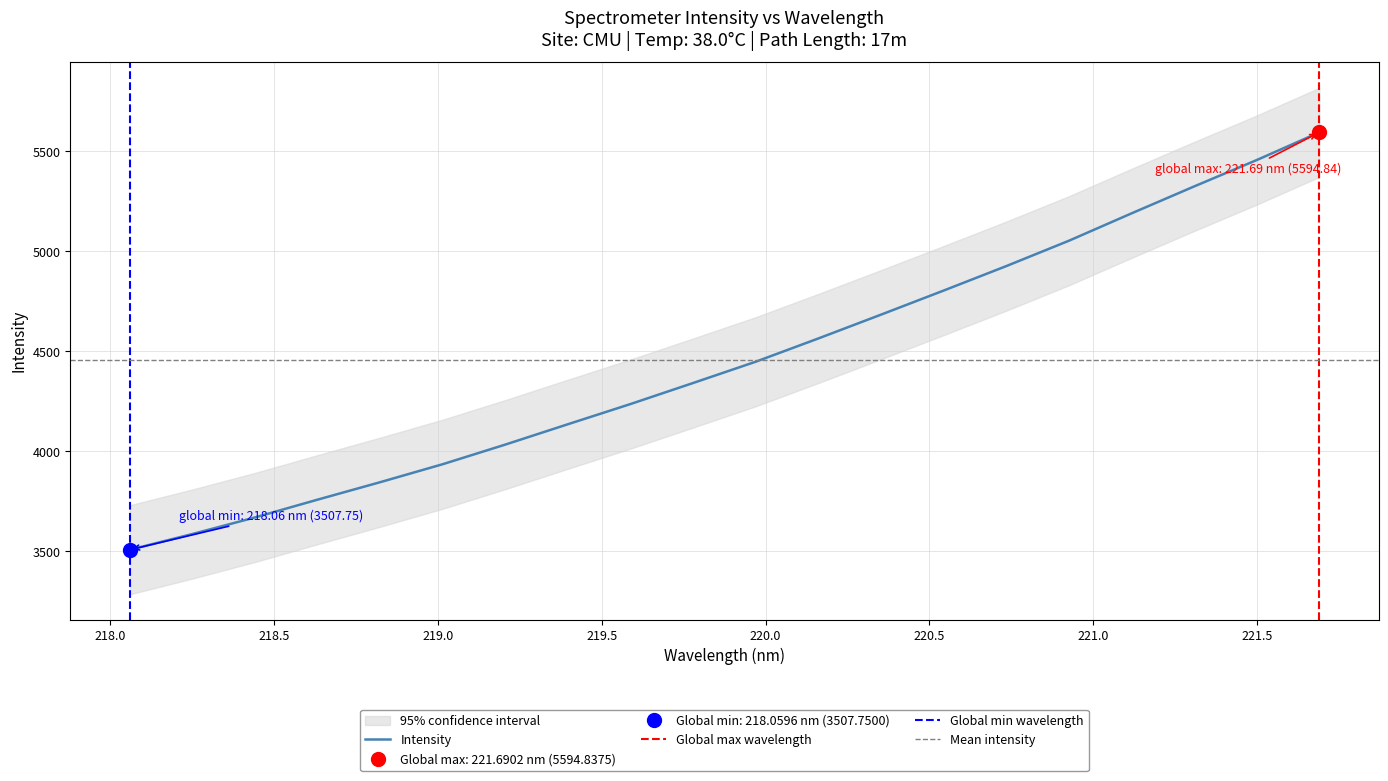

What is the label of the 6th point from the right?

220.7354